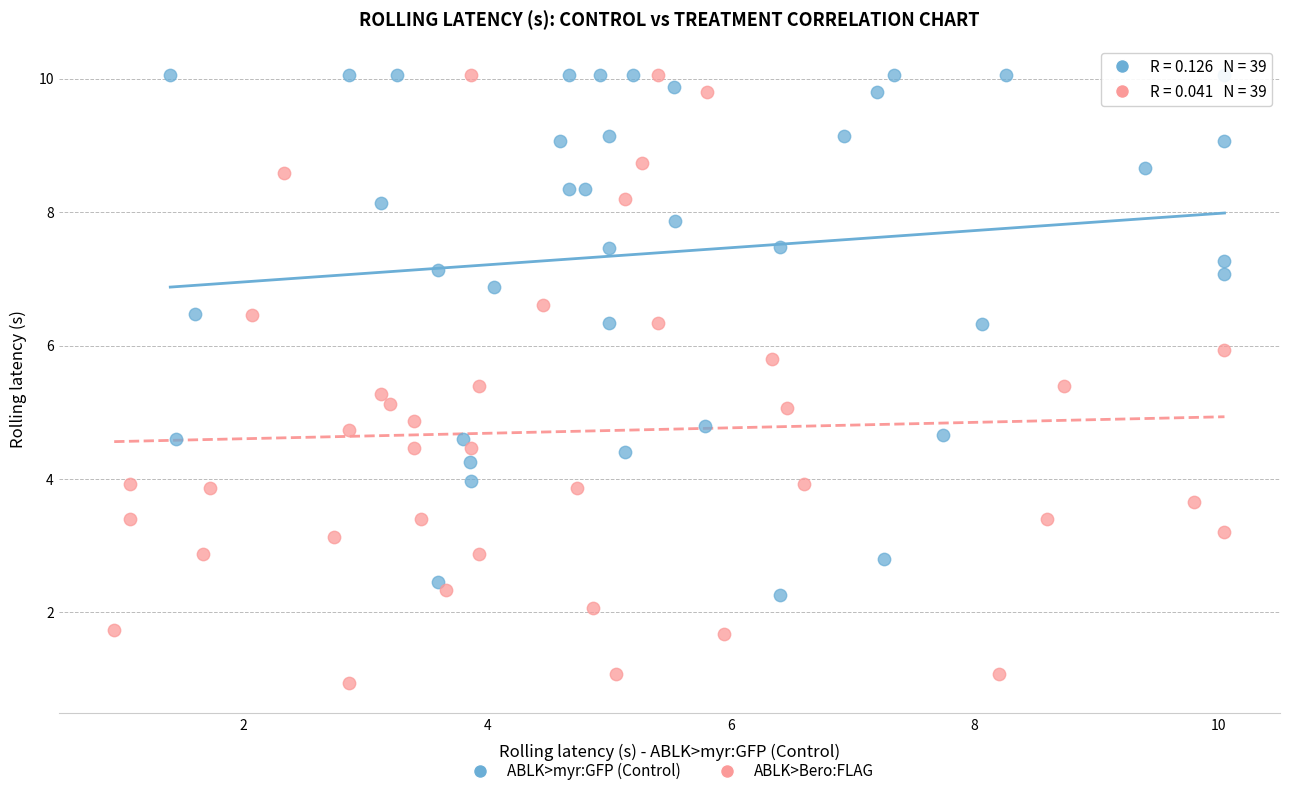

Which series reaches the minimum Y coordinate?

ABLK>Bero:FLAG